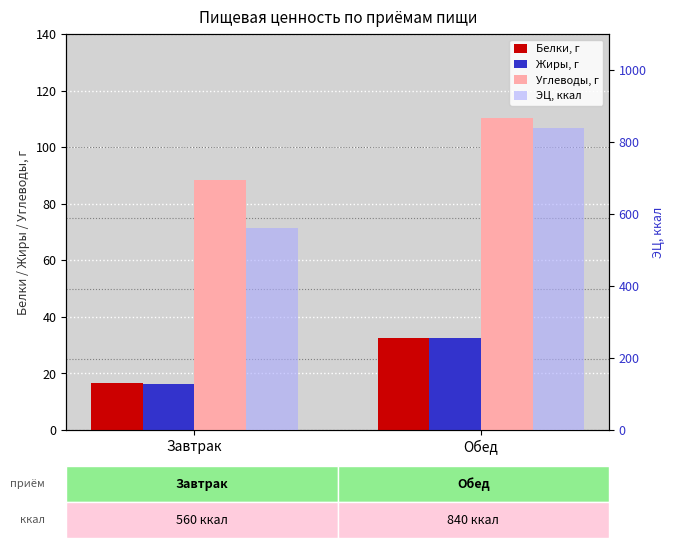

How many data points in ЭЦ, ккал are above 839?

1